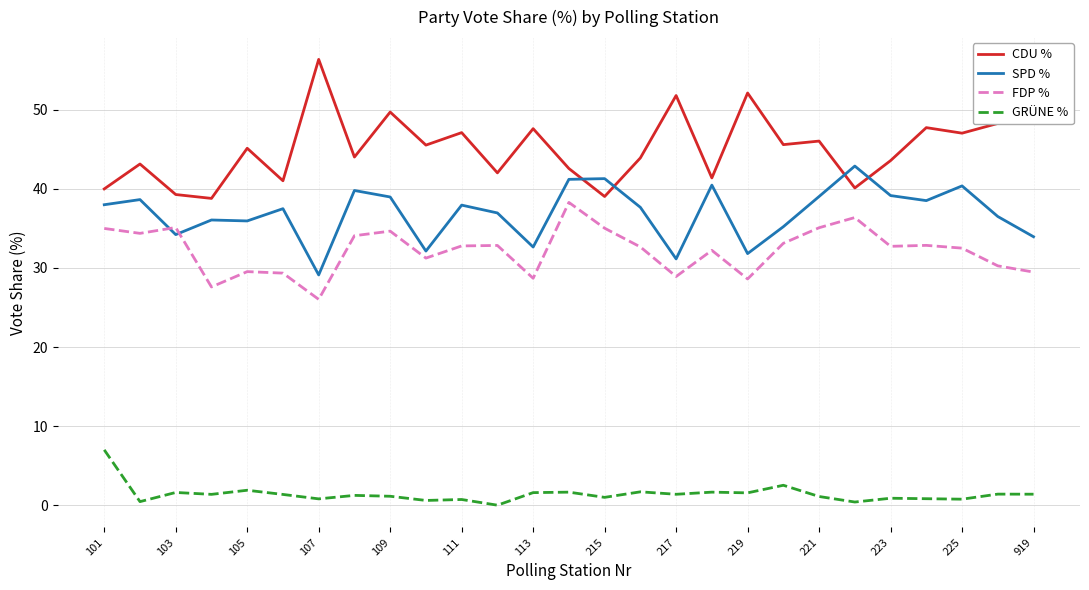

What is the difference between the maximum and minimum values in the CDU % series?

17.6